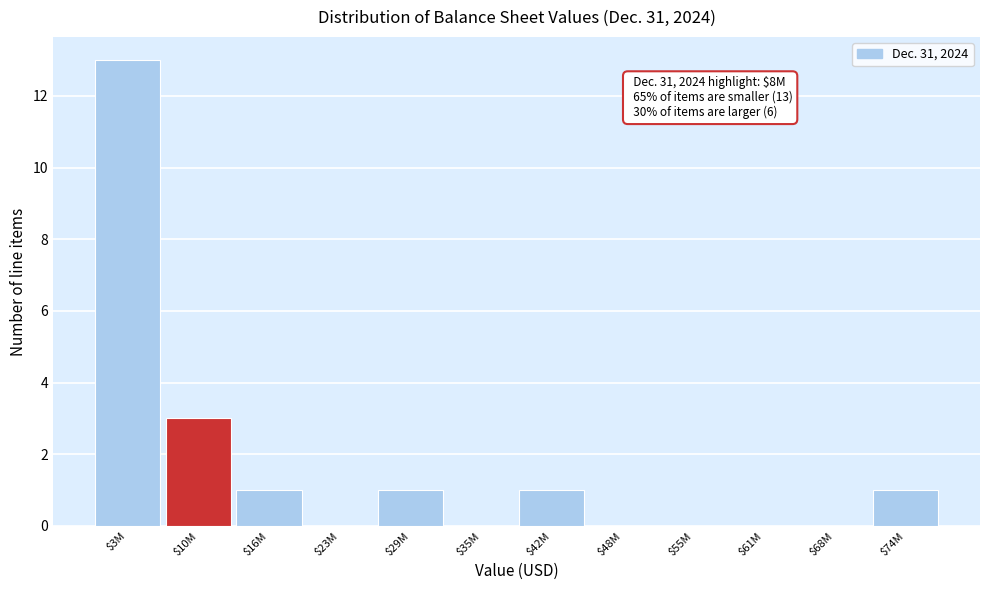

Where is the data nearest to the value 6?

$10M